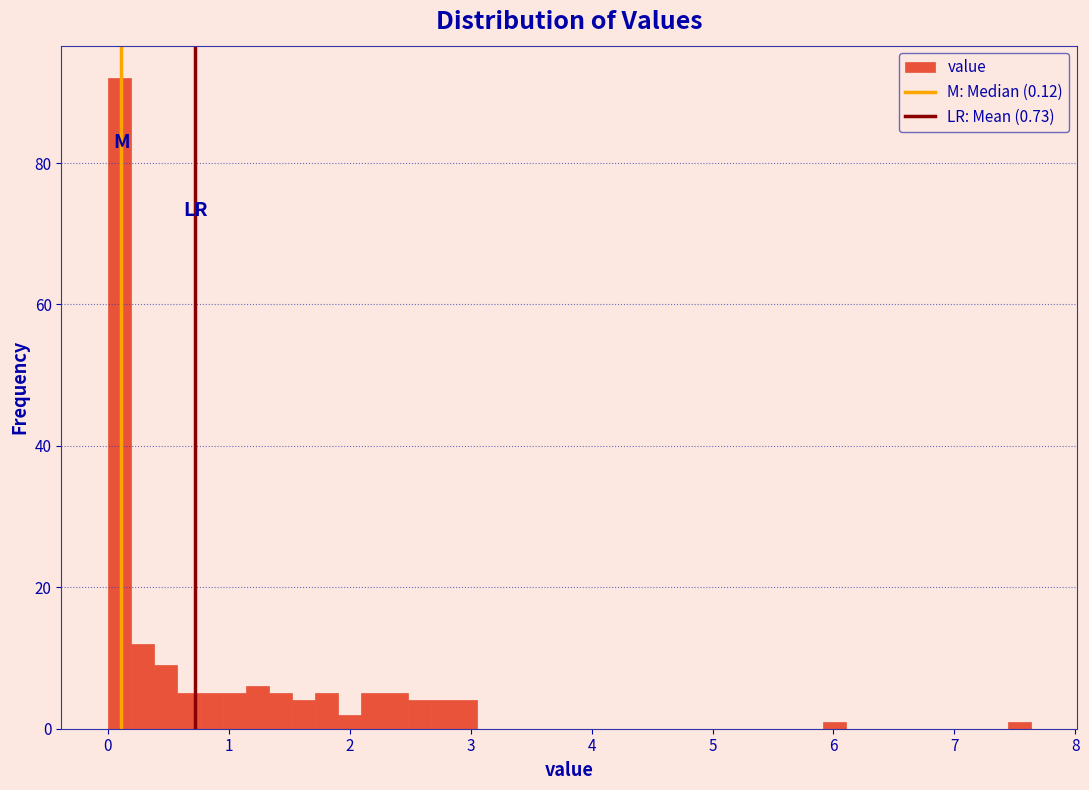

Around what value on the x-axis is the tallest bar? Give the approximate position of its centre, as read against the axis.

0.1